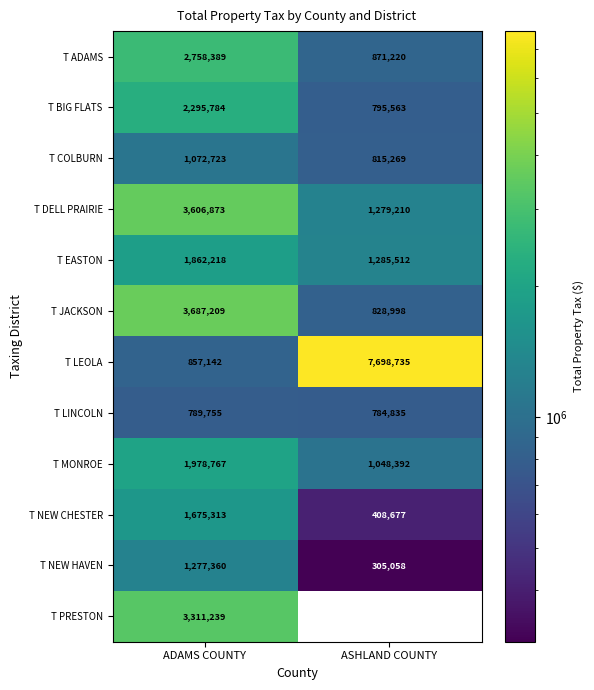

Rank the categories by T NEW HAVEN value from highest to lowest.

ADAMS COUNTY, ASHLAND COUNTY